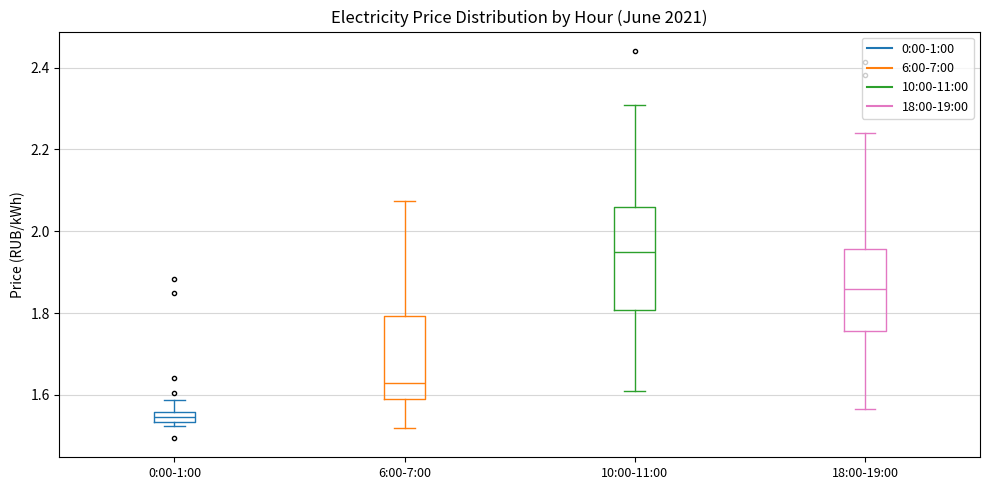

Where is the upper edge of the box for 18:00-19:00 on the y-axis? The values are not printed on the chart, so give them approximately, as read against the axis.

1.96